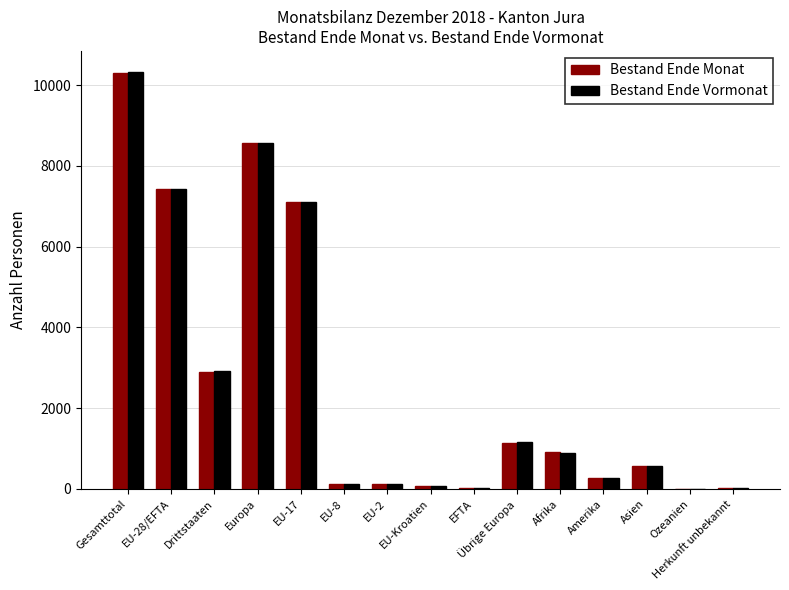

What is the sum of all Bestand Ende Monat values?

39516